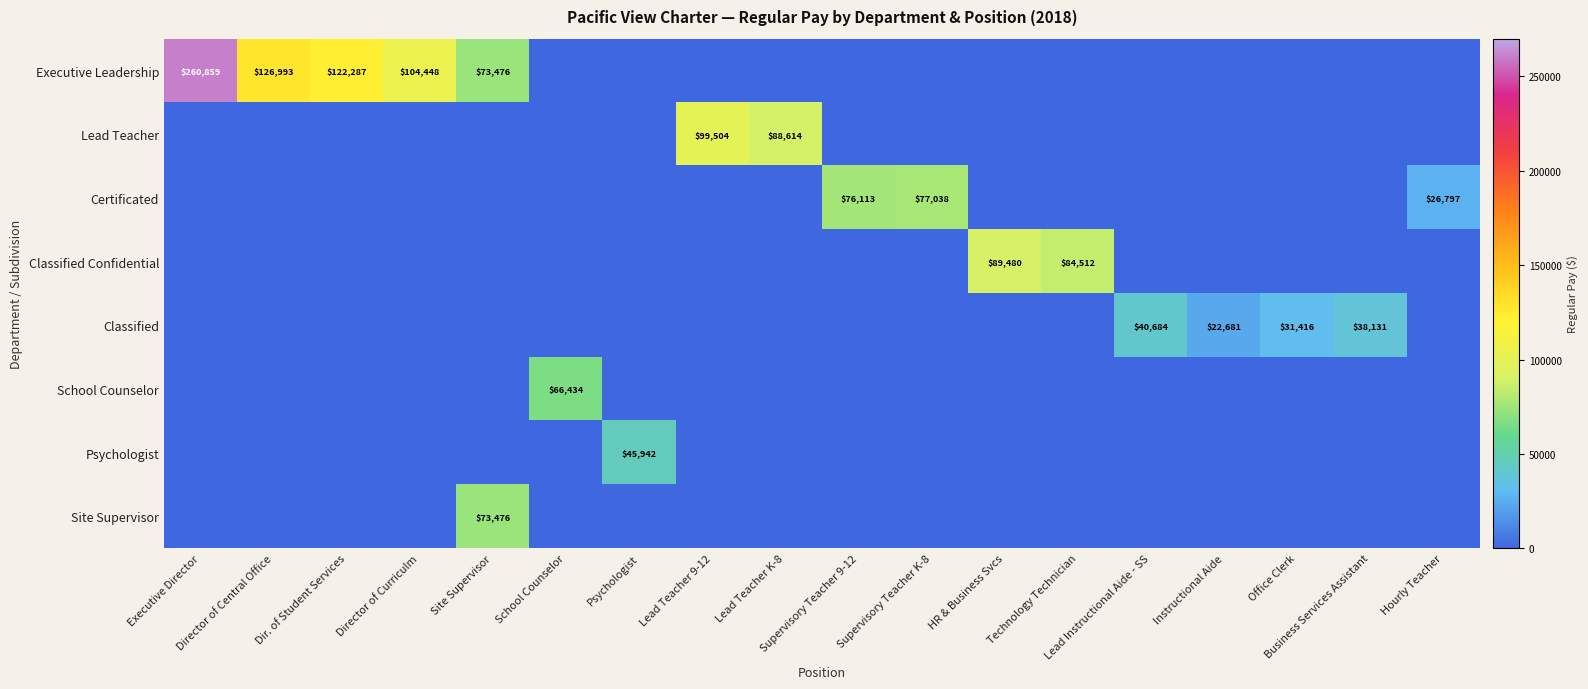

What is the difference between the Classified values at Supervisory Teacher K-8 and Business Services Assistant?

38131